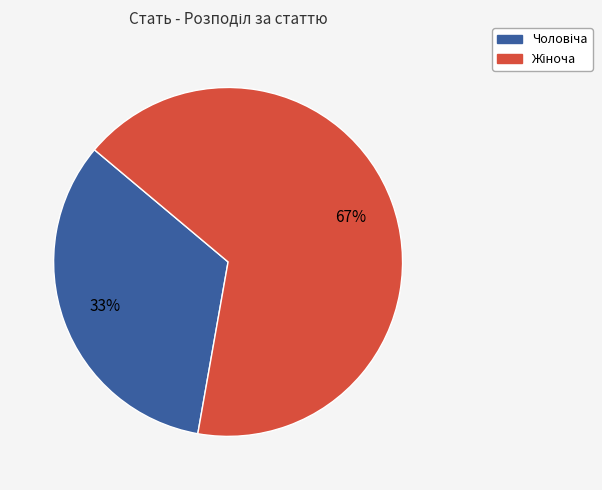

Is there a majority slice in this chart?

Yes